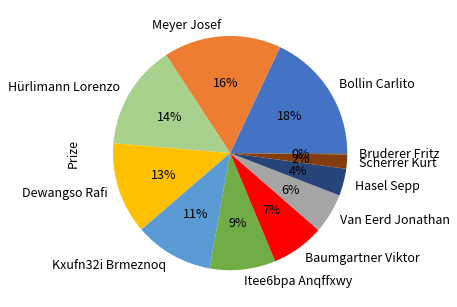

Do Bollin Carlito and Meyer Josef together represent more than half of the pie?

No